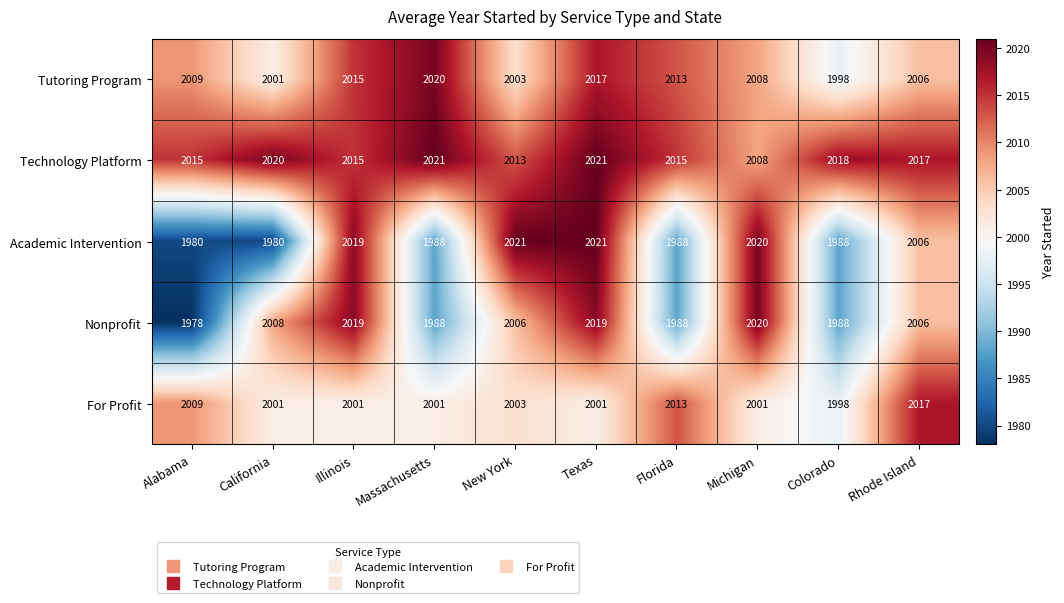

Is it true that For Profit equals 3354 at Rhode Island?

False